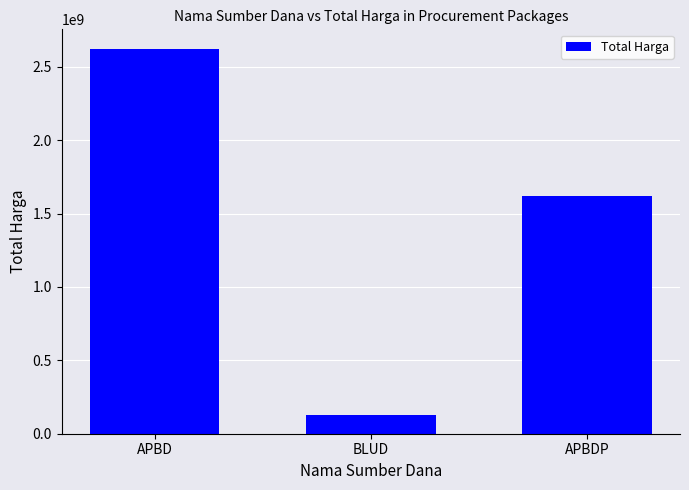

What position from the right is APBD?

3